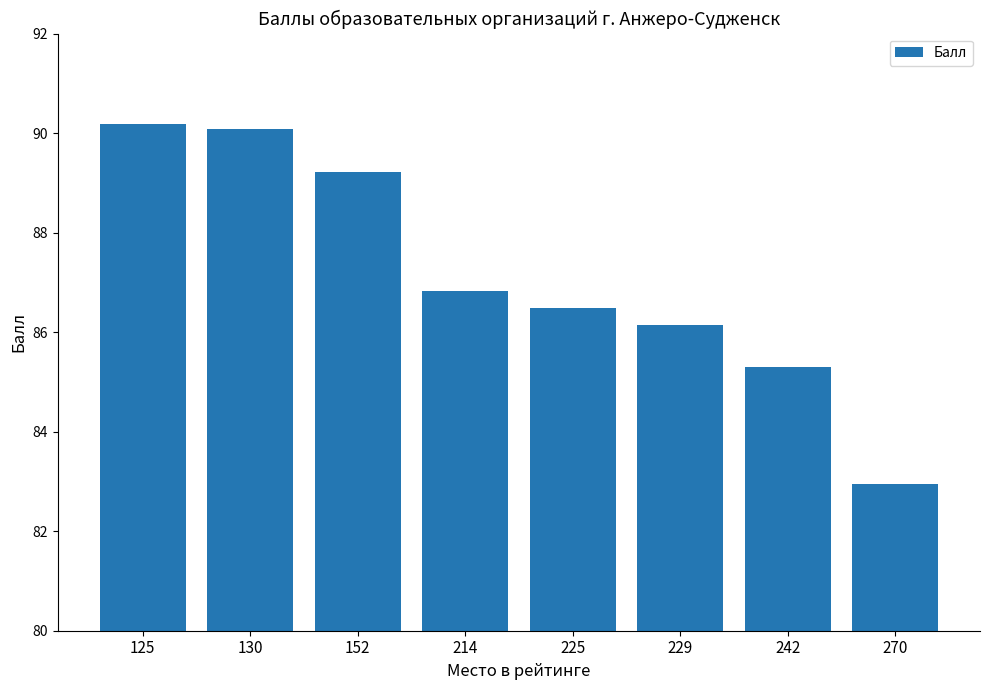

Rank the categories by value from lowest to highest.

270, 242, 229, 225, 214, 152, 130, 125